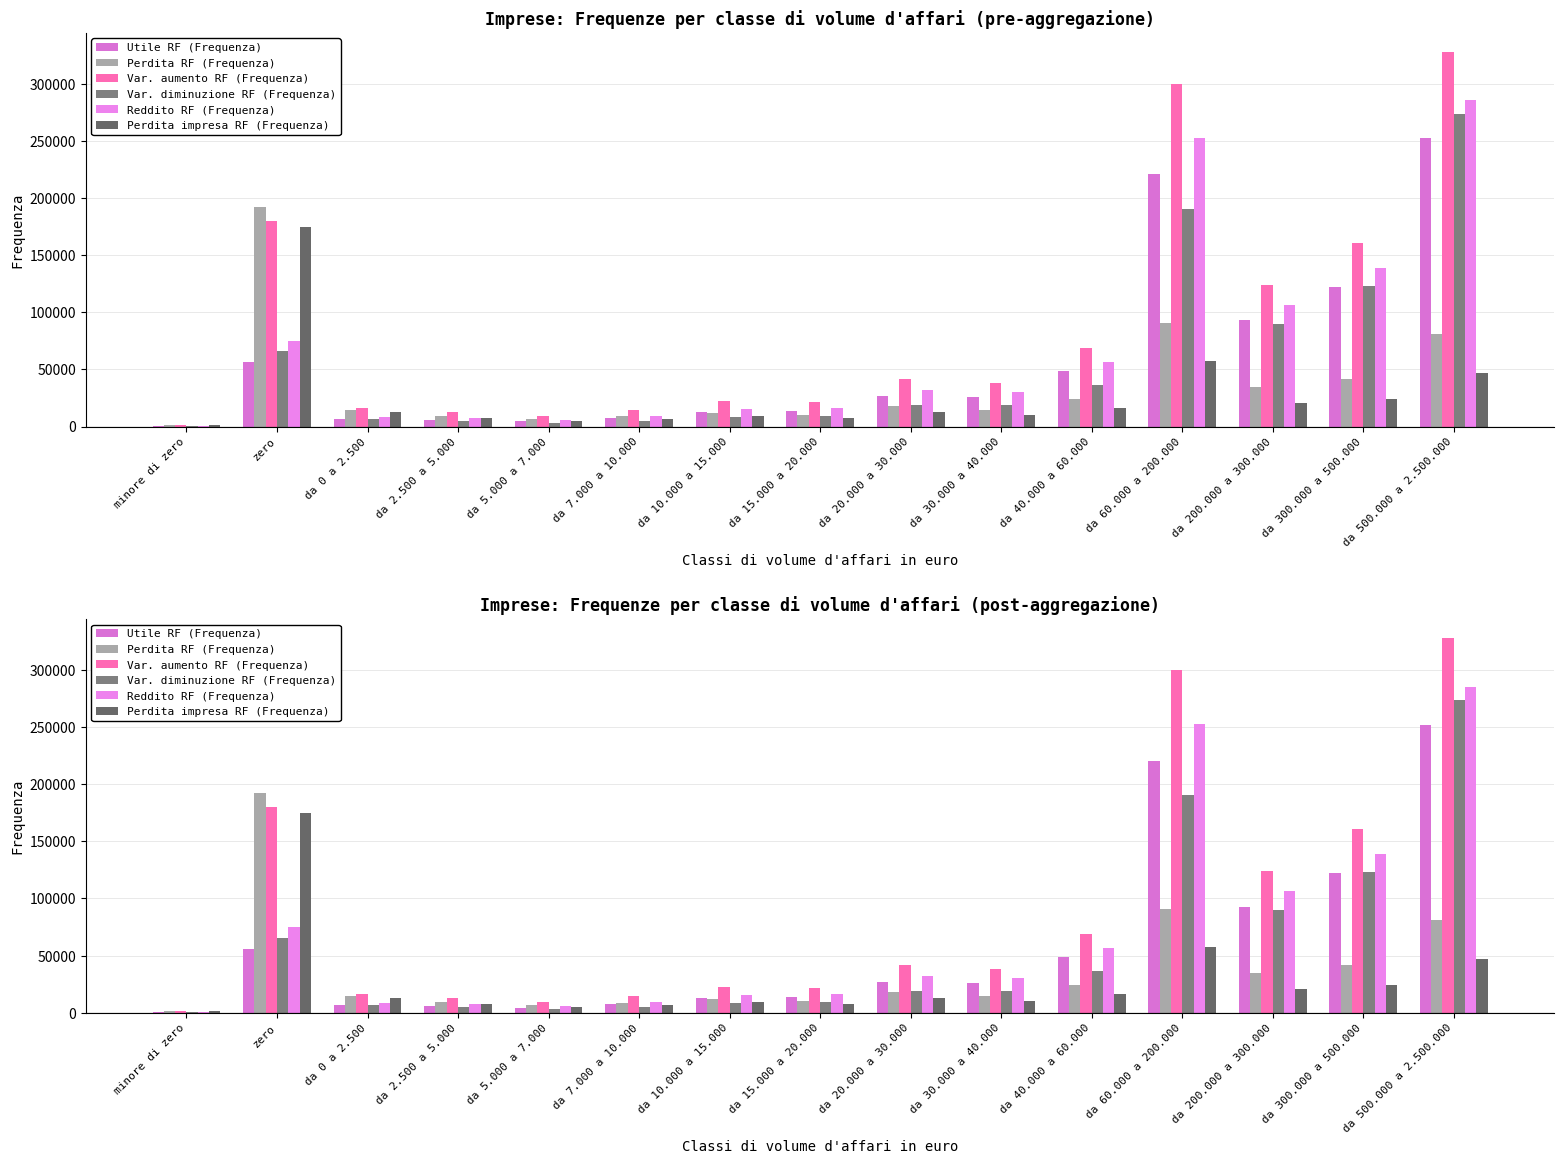

What is the label of the 6th bar from the left?

da 7.000 a 10.000